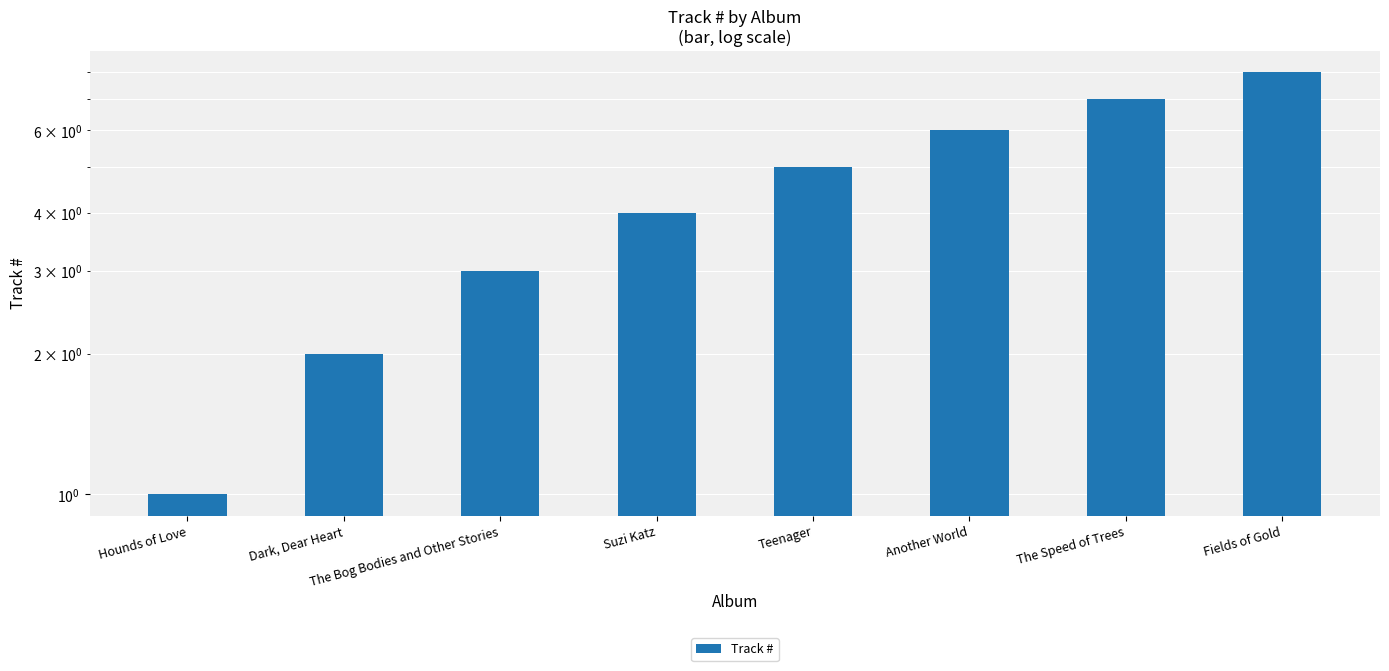

How many bars are there in total?

8